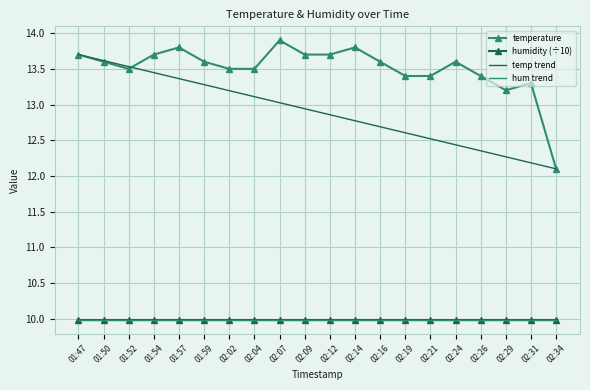

Rank the categories by value from highest to lowest.

02:07, 01:57, 02:14, 01:47, 01:54, 02:09, 02:12, 01:50, 01:59, 02:16, 02:24, 01:52, 02:02, 02:04, 02:19, 02:21, 02:26, 02:31, 02:29, 02:34